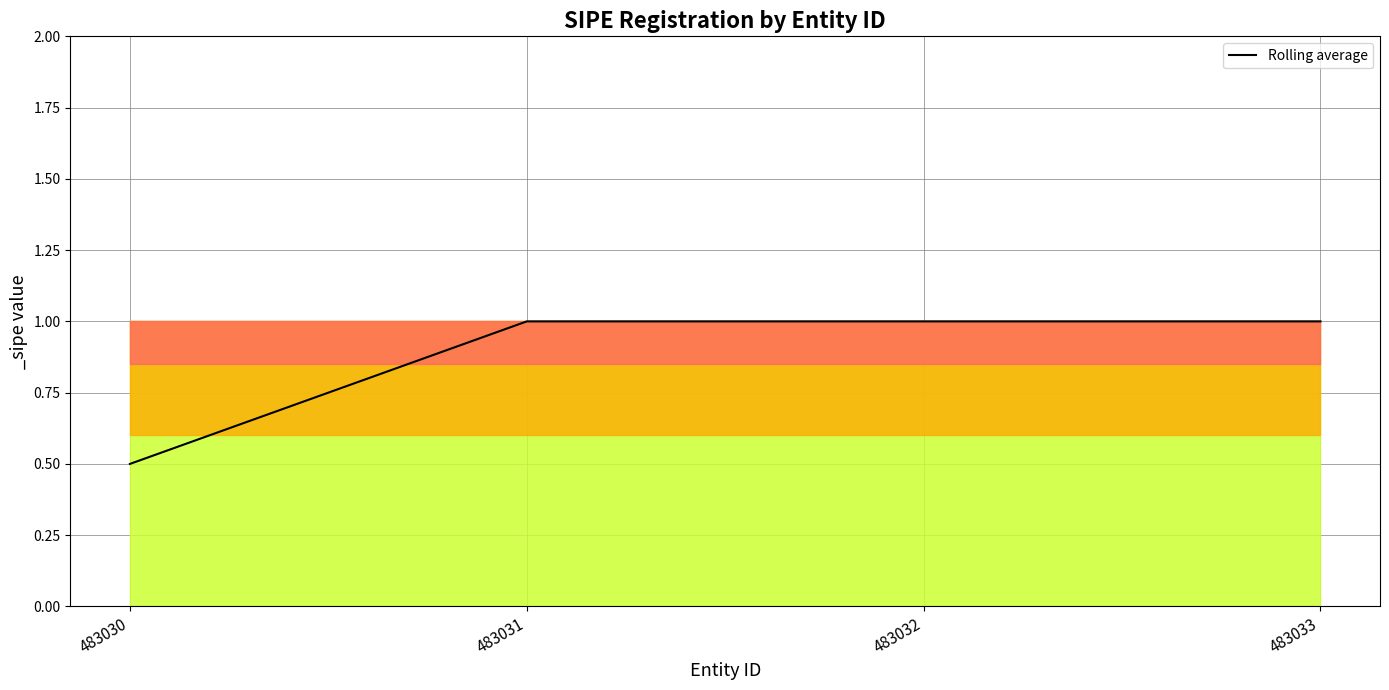

At which label is the value closest to 0?

483030